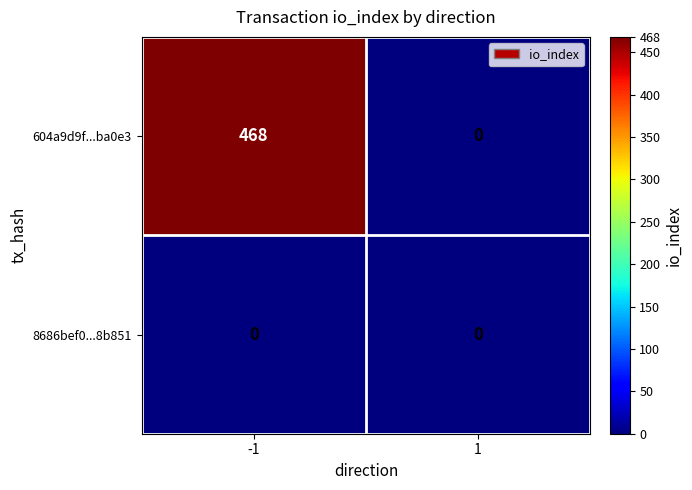

The value of 604a9d9f...ba0e3 at 1 is 0. True or false?

True